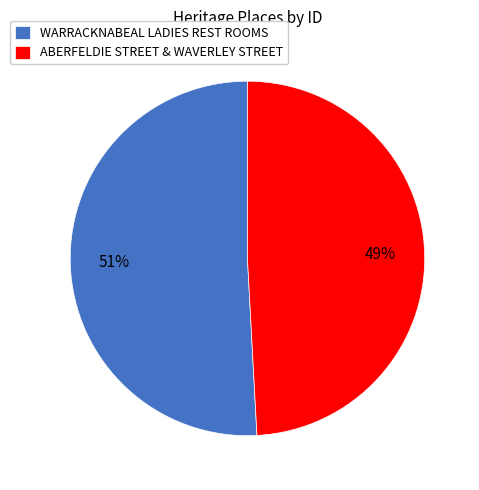

How many slices are in this pie chart?

2